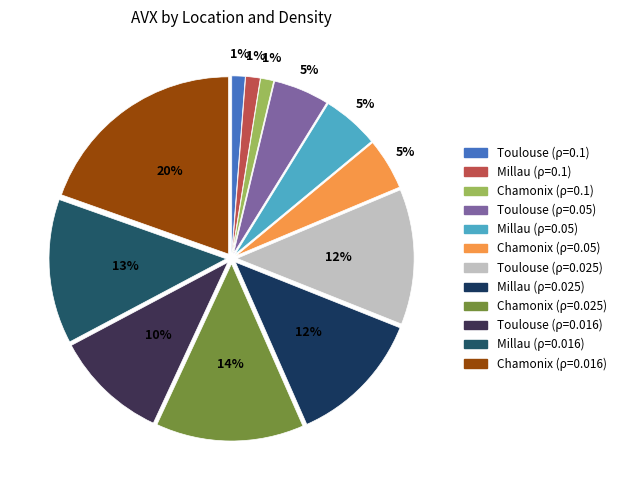

Is Chamonix (ρ=0.1) the majority of the pie?

No